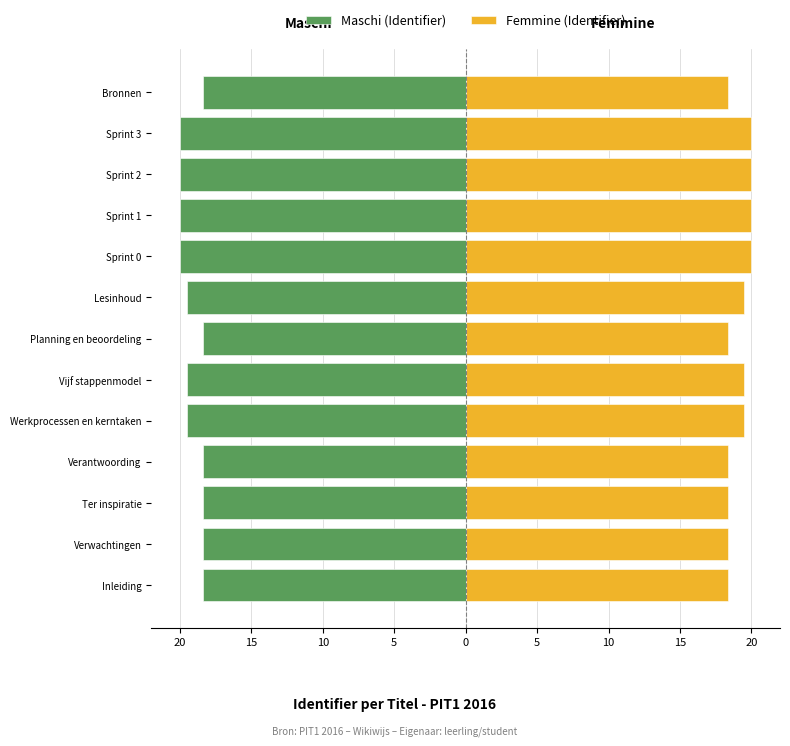

True or false: Femmine (Identifier) has a value of 35.1 at Sprint 3.

False